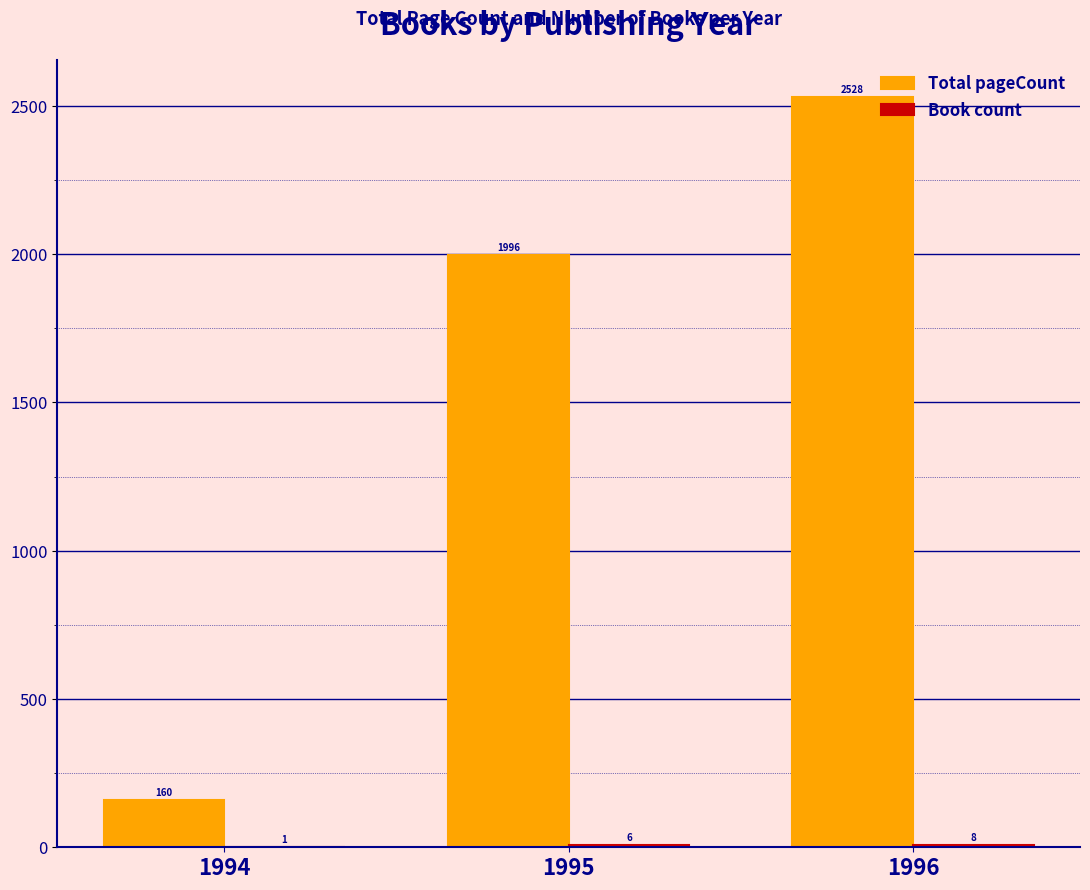

Is it true that Total pageCount equals 1996 at 1995?

True